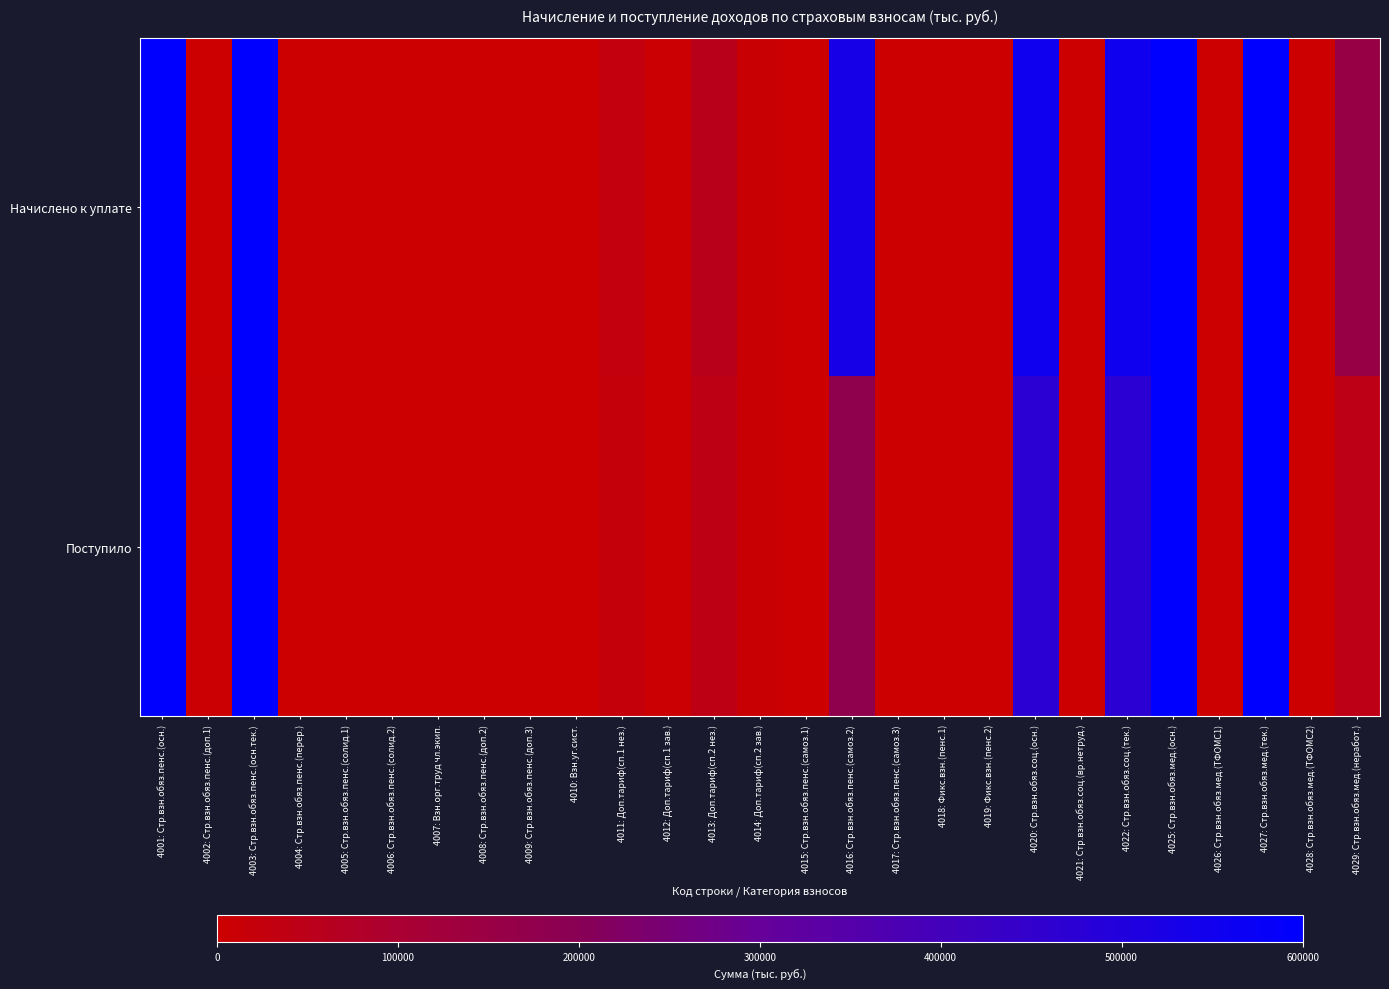

Which series has the largest total across all categories?

Начислено к уплате